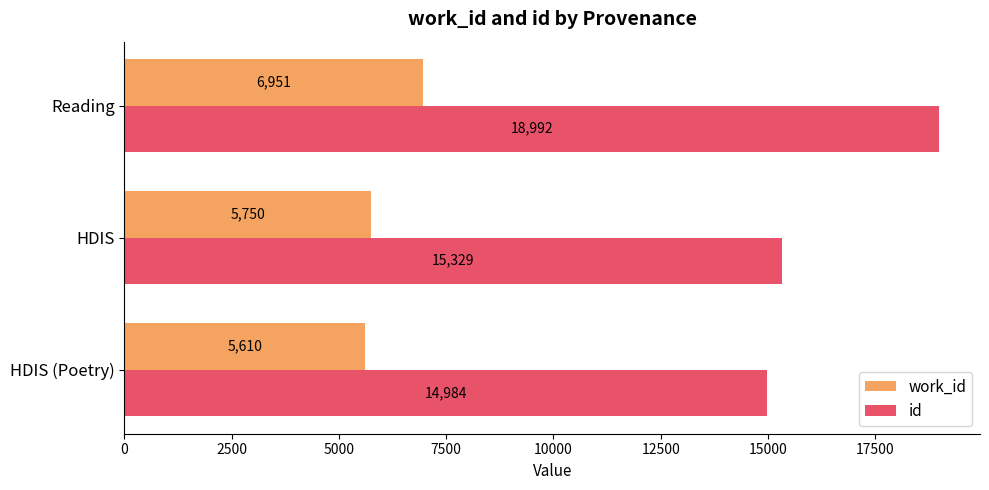

What is the greatest value displayed?

18991.8